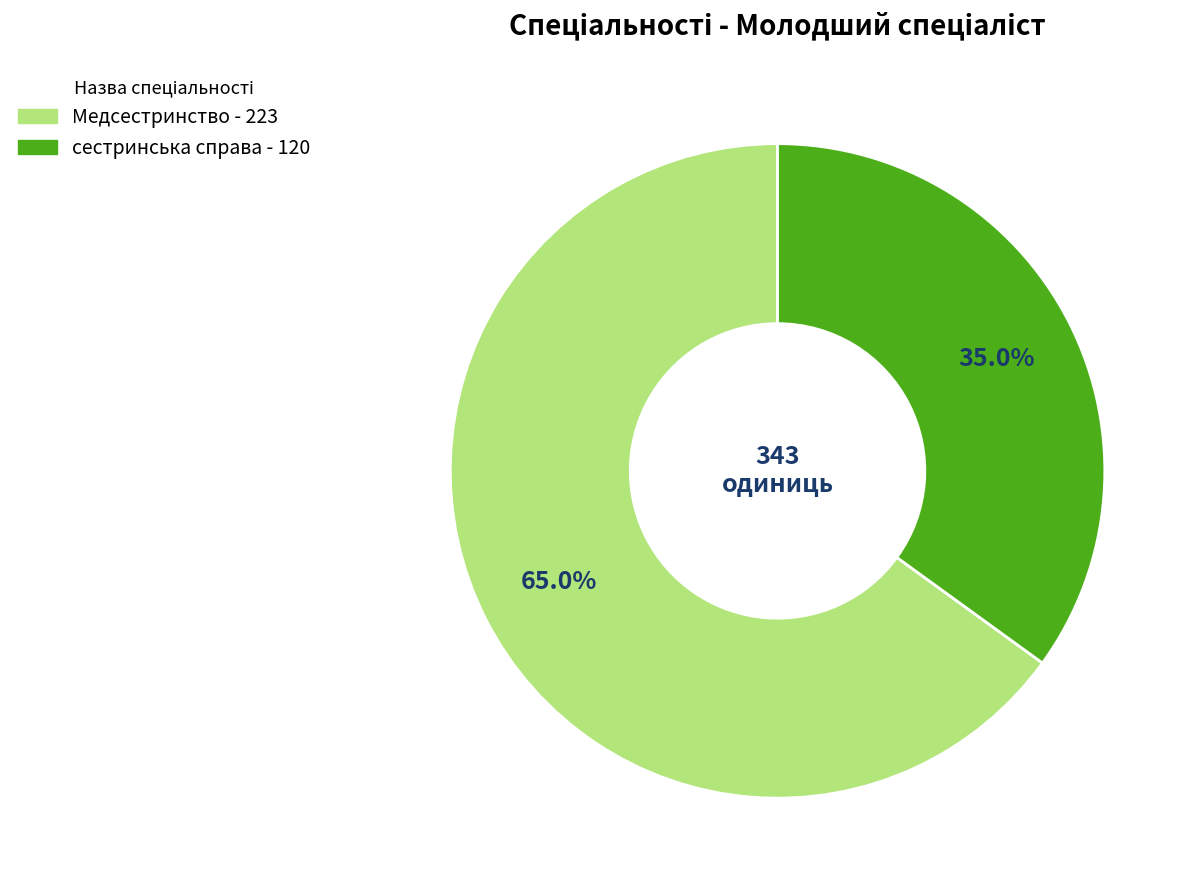

Do Медсестринство and сестринська справа together represent more than half of the pie?

Yes